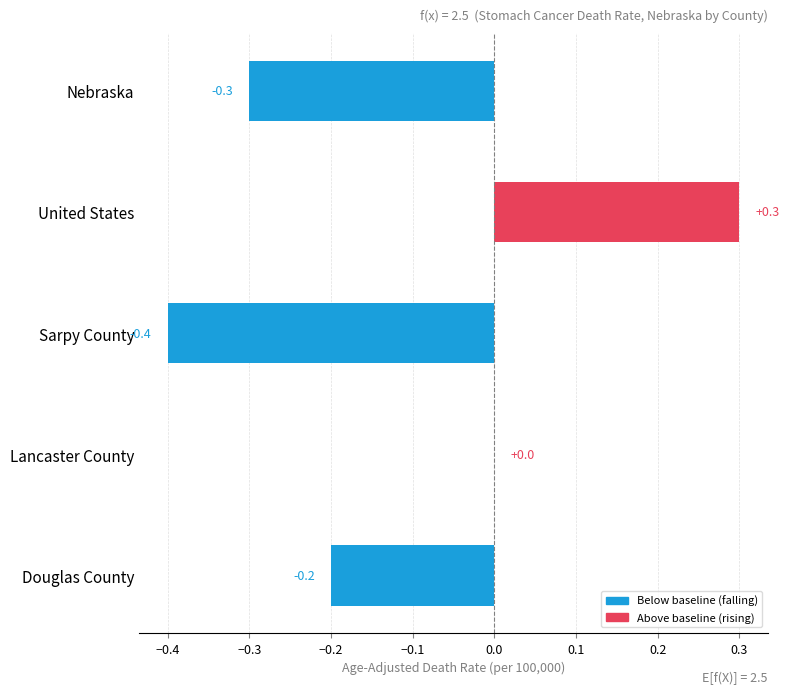

Reading bottom to top, extract all data points from this chart.

Douglas County=-0.2	Lancaster County=0.0	Sarpy County=-0.4	United States=0.3	Nebraska=-0.3